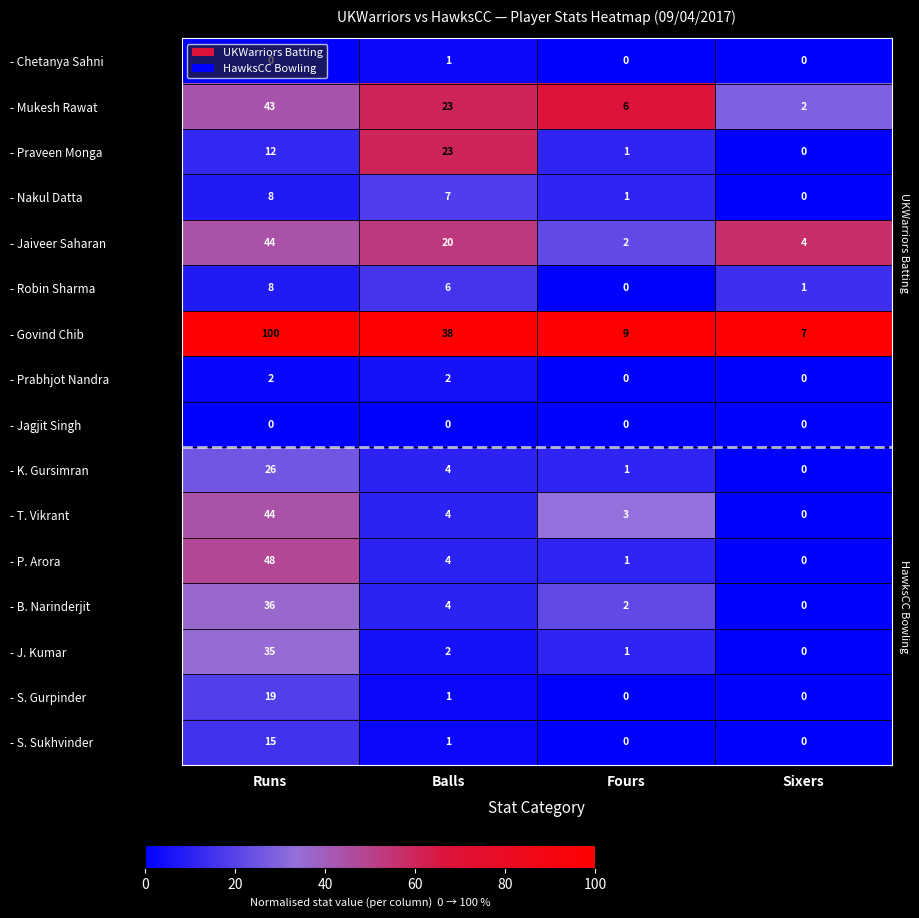

Which series changed the most between Runs and Sixers?

- Govind Chib